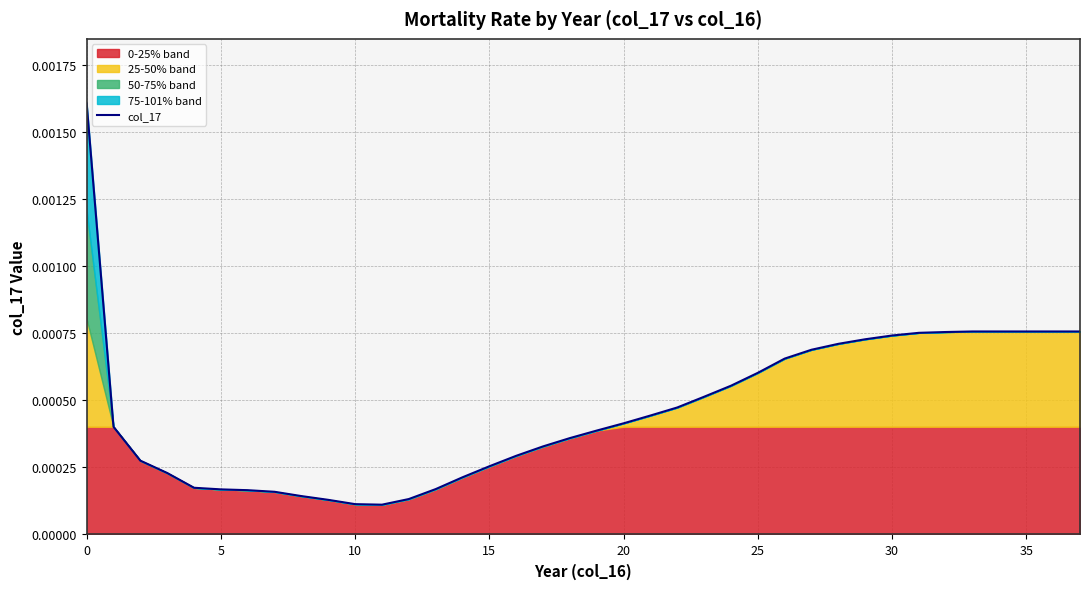

Between 23 and 13, which is larger?

23